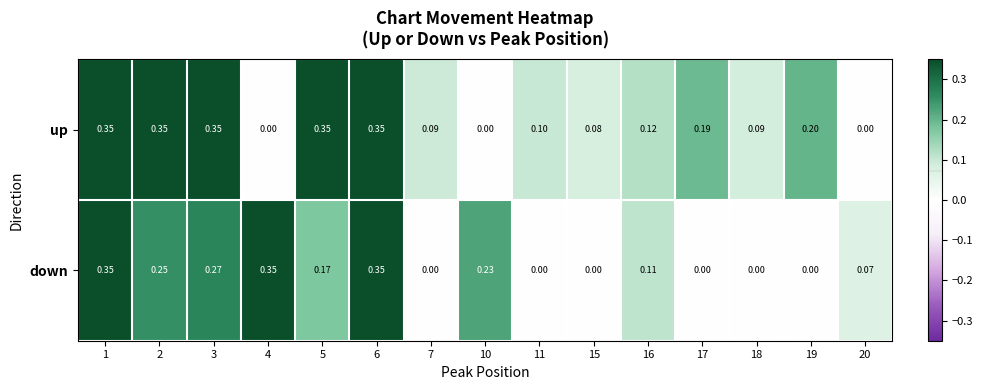

Rank the series at 16 from lowest to highest value.

down, up